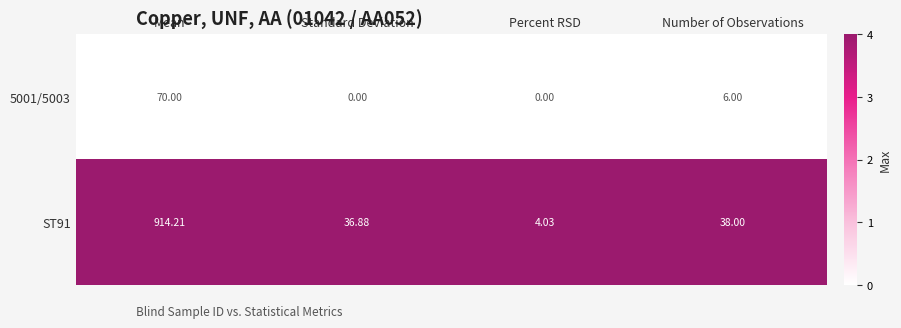

At which category is the sum across all series the highest?

Mean